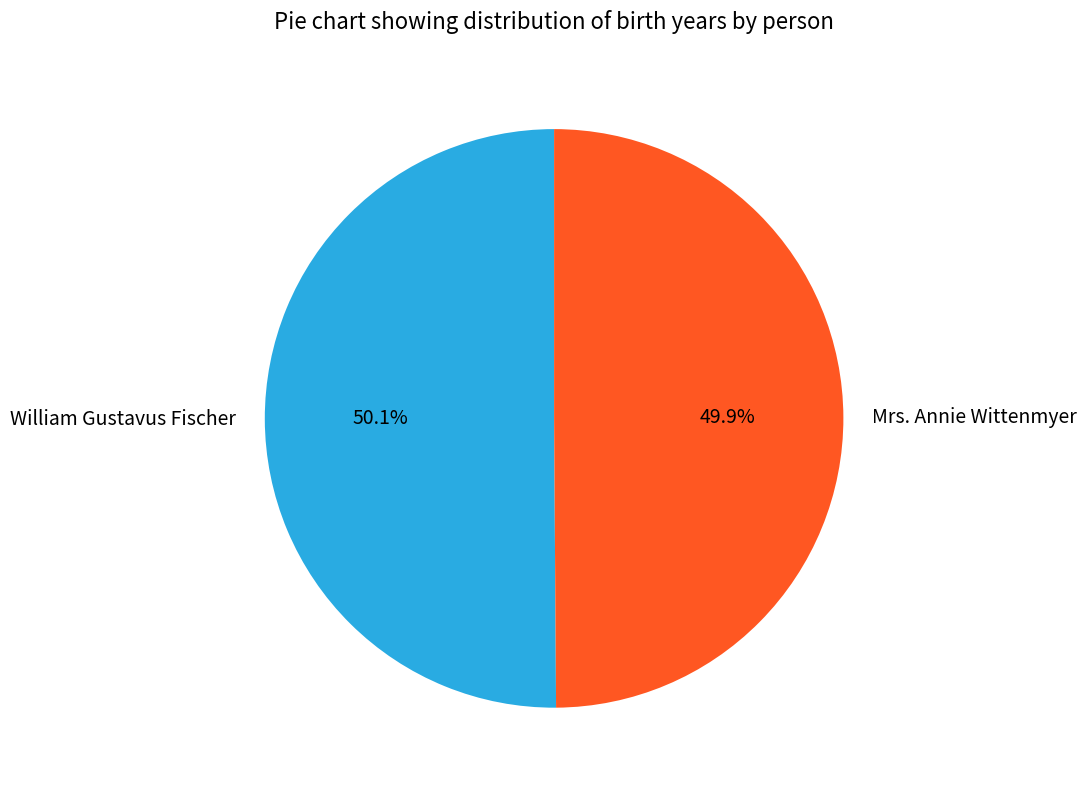

Does any single category account for the majority?

Yes